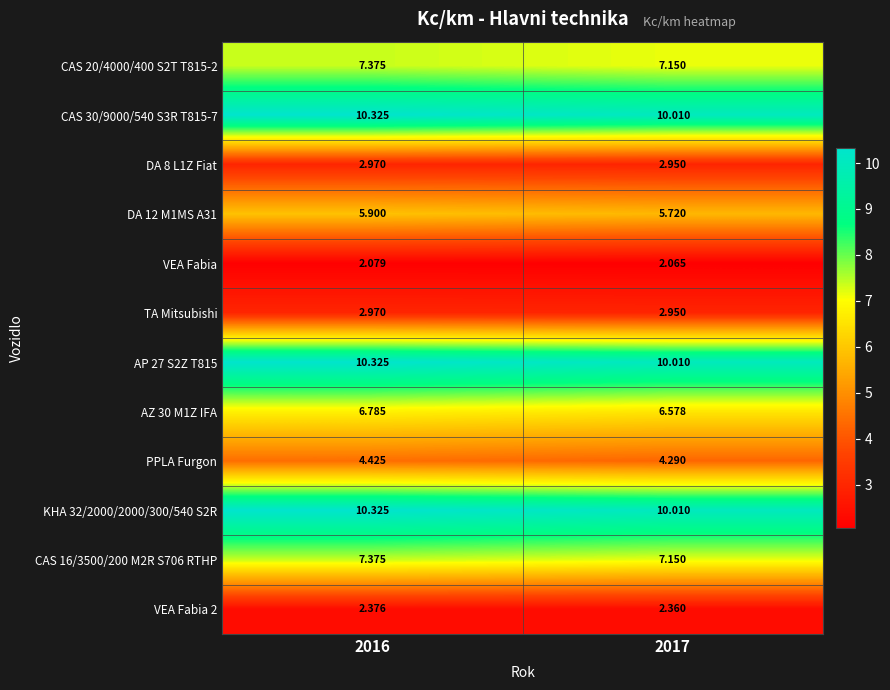

Count the number of data series in this chart.

12